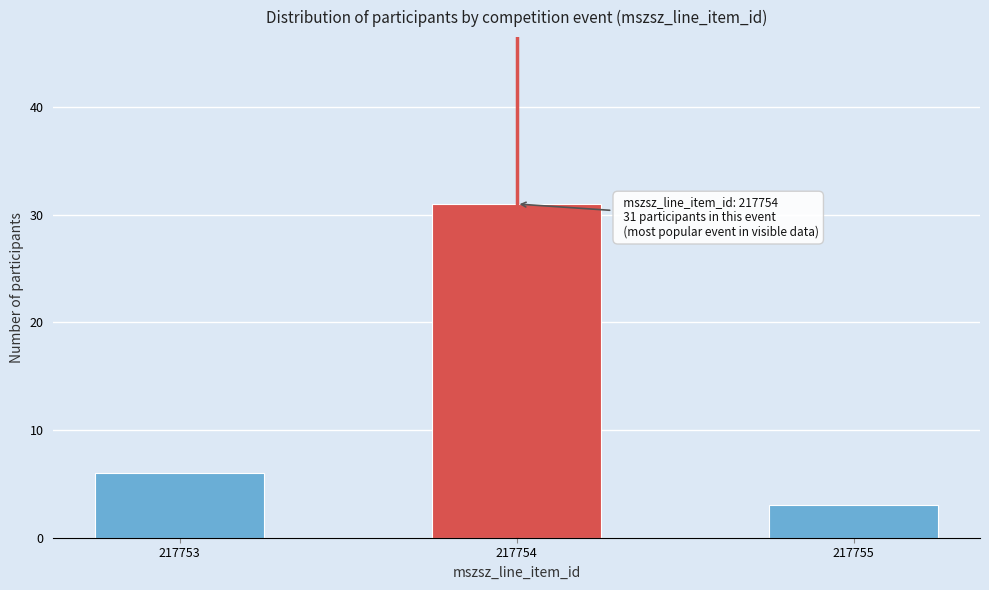

Reading left to right, list all the values displayed in this chart.

6	31	3